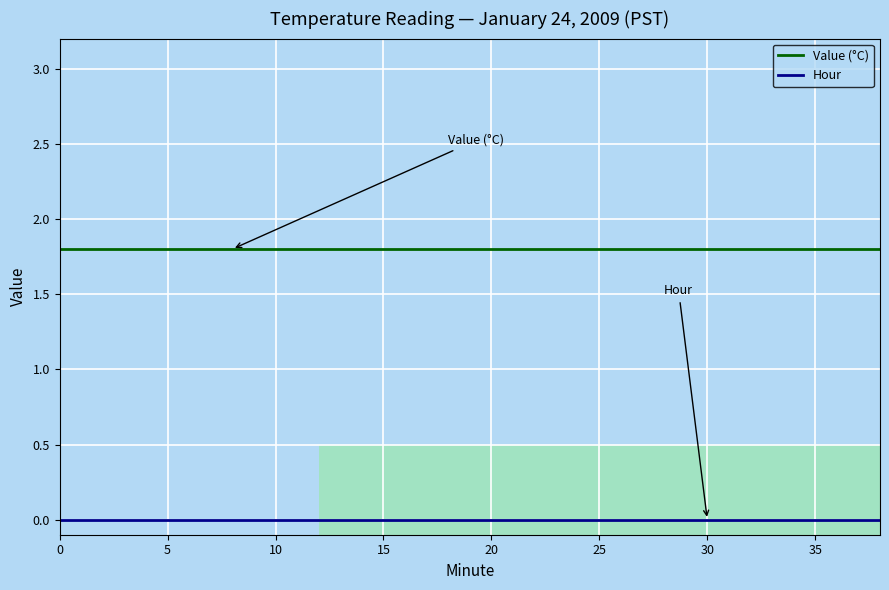

True or false: Value (°C) and Hour intersect in this chart.

False